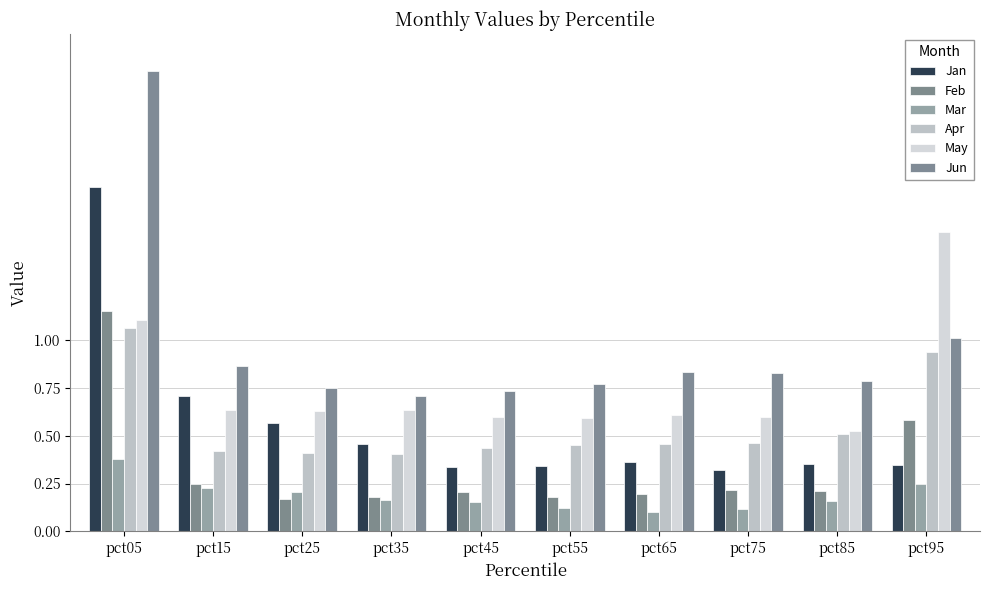

How many data points does each series have?

10